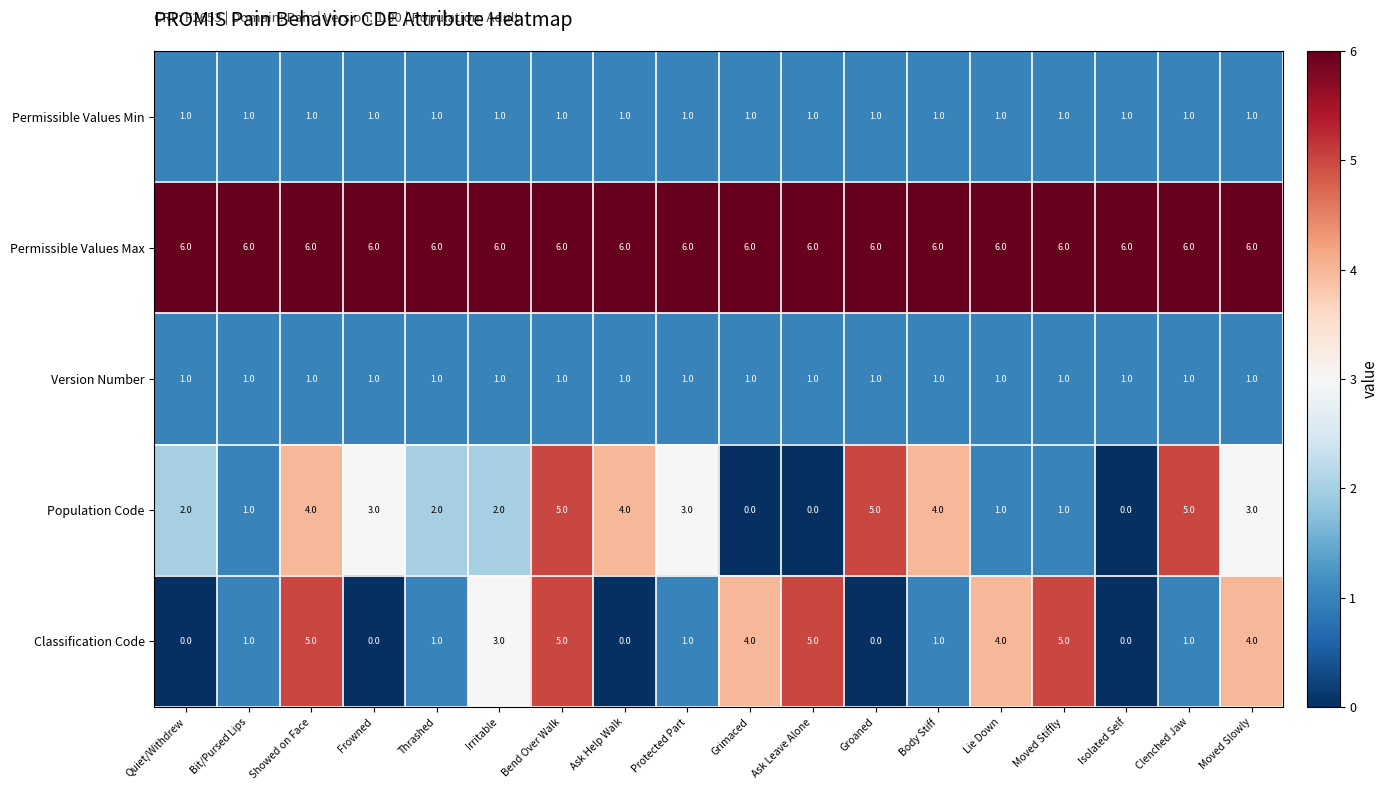

What is the maximum value for Permissible Values Max?

6